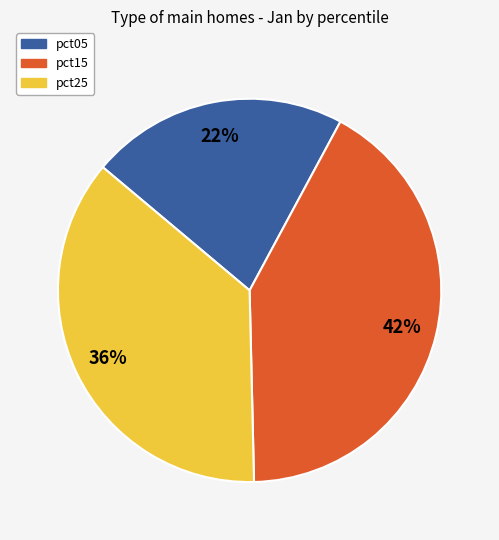

How many segments does this pie chart have?

3